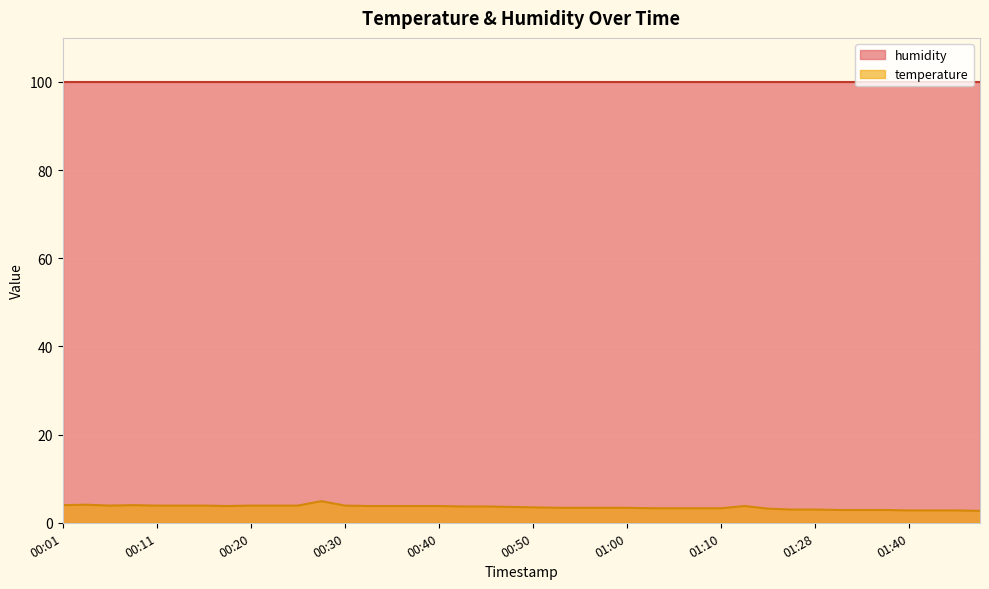

The temperature series shows 3.3 at 01:10. True or false?

True